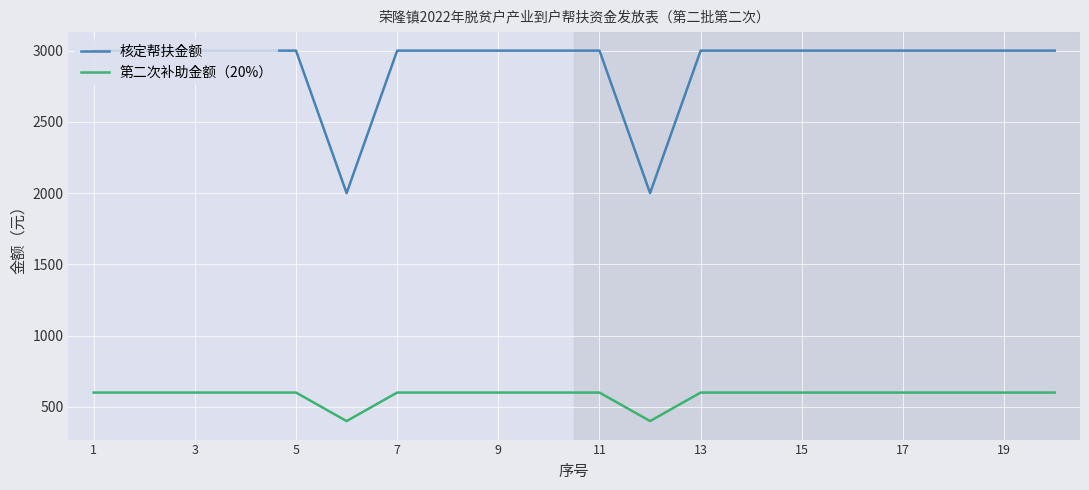

What is the sum of all 核定帮扶金额 values?

58000